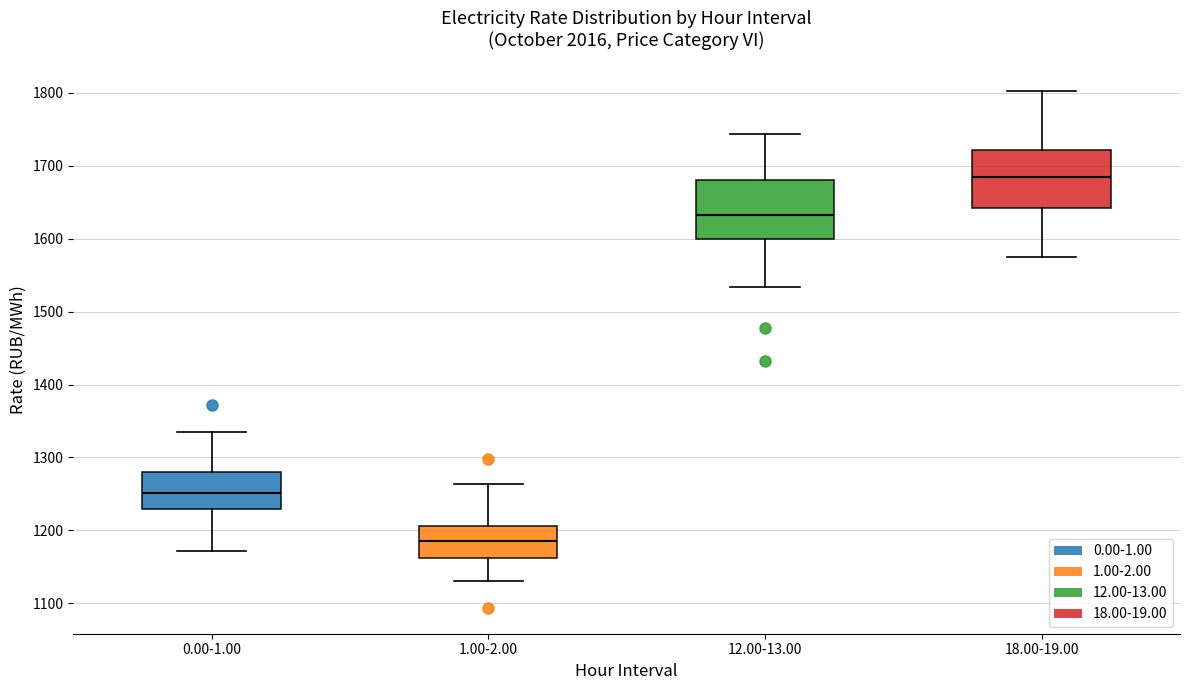

Which box's median line is the lowest?

1.00-2.00